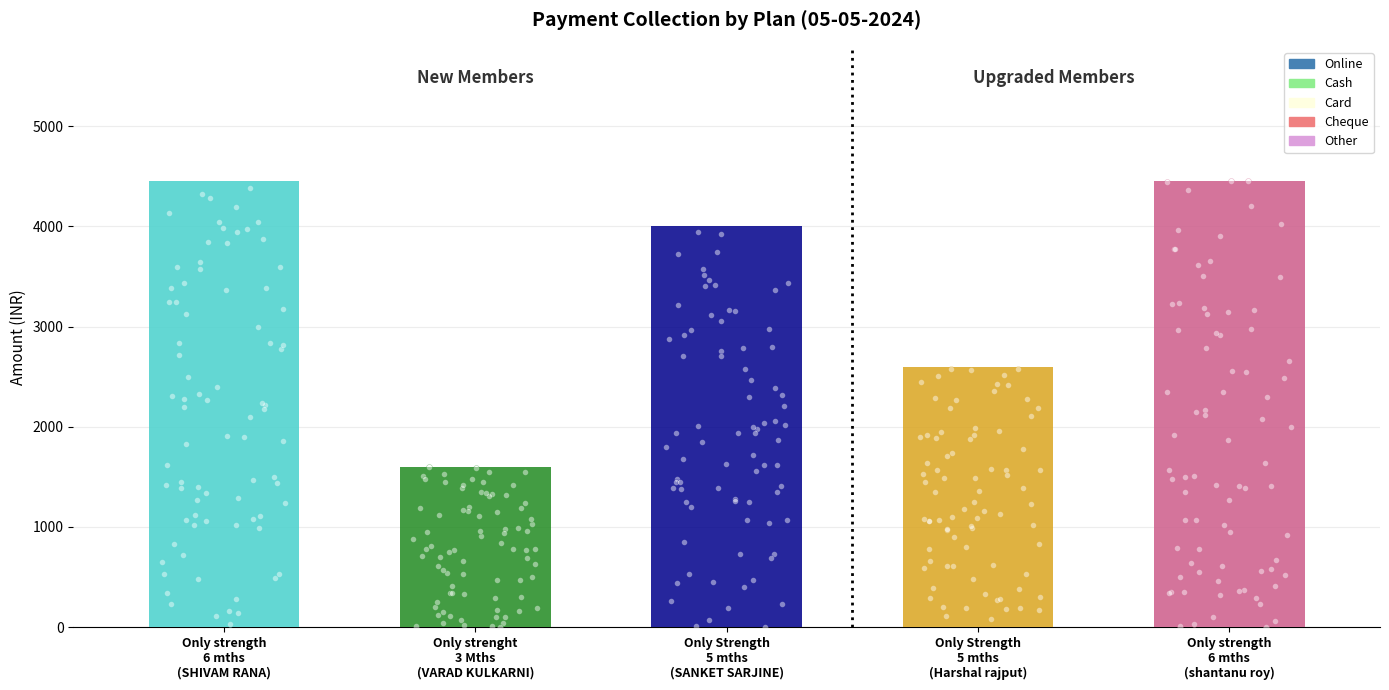

What are all the series names shown in the legend?

Online, Cash, Card, Cheque, Other